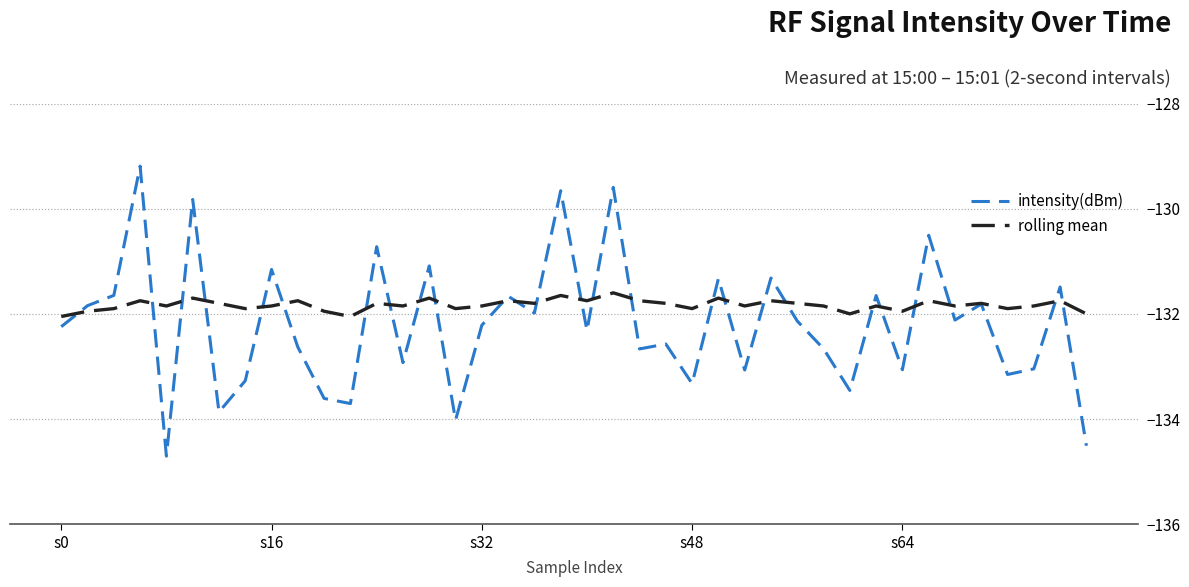

What is the greatest value displayed?

-129.2